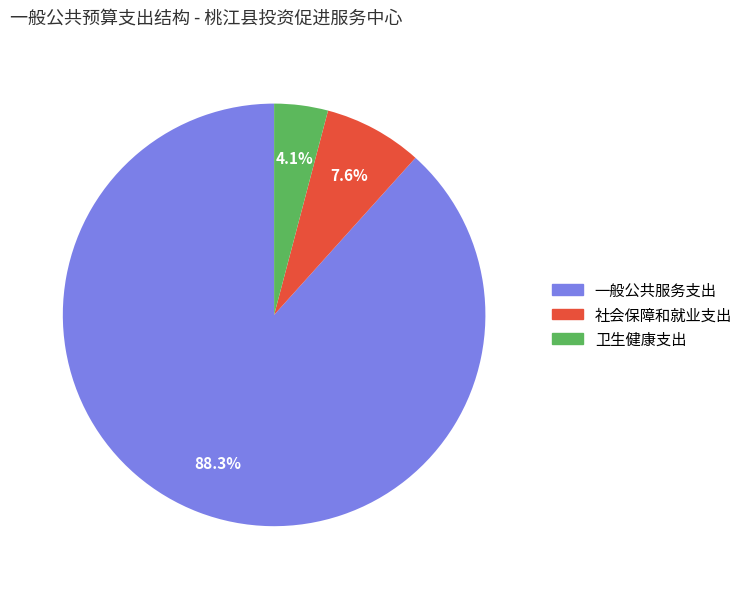

To the nearest percent, what portion does 社会保障和就业支出 represent?

8%